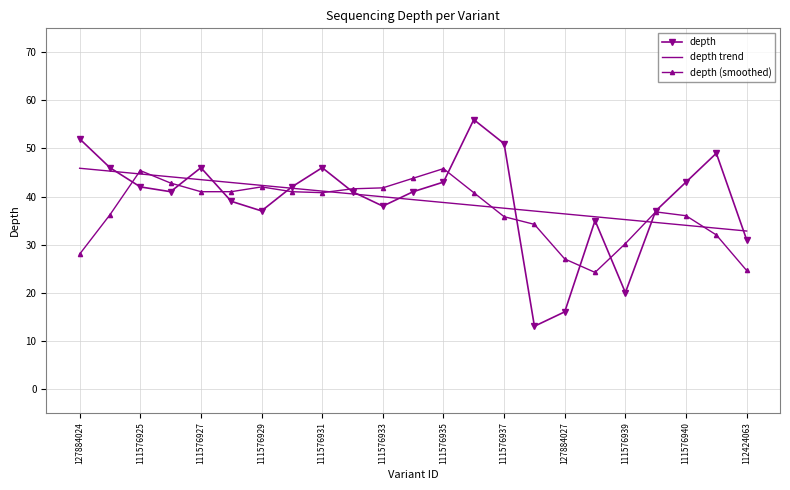

What is the highest value of the depth series?

56.0